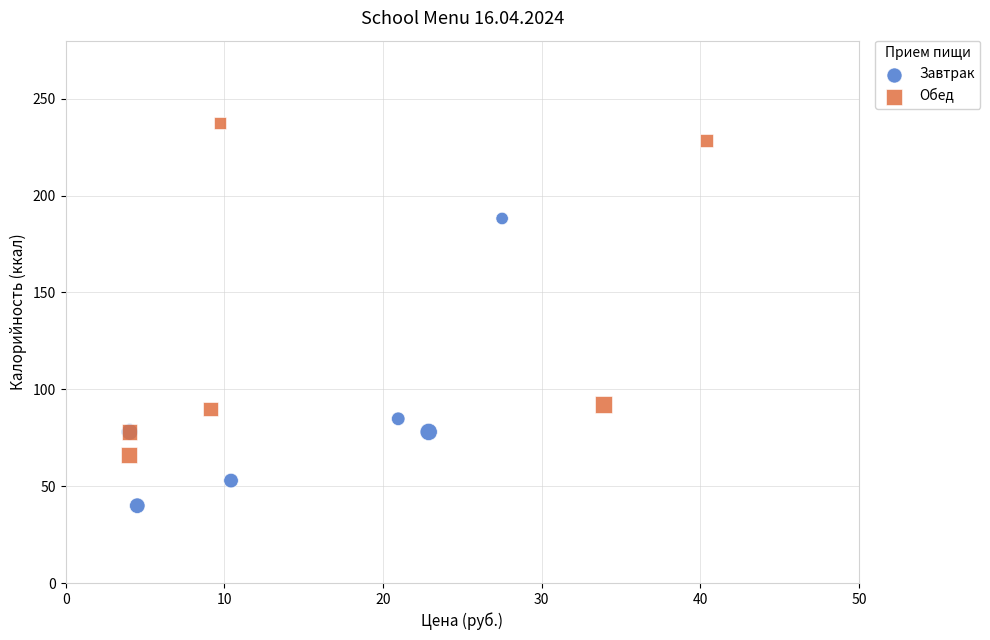

Which series has the widest spread of Y values?

Обед